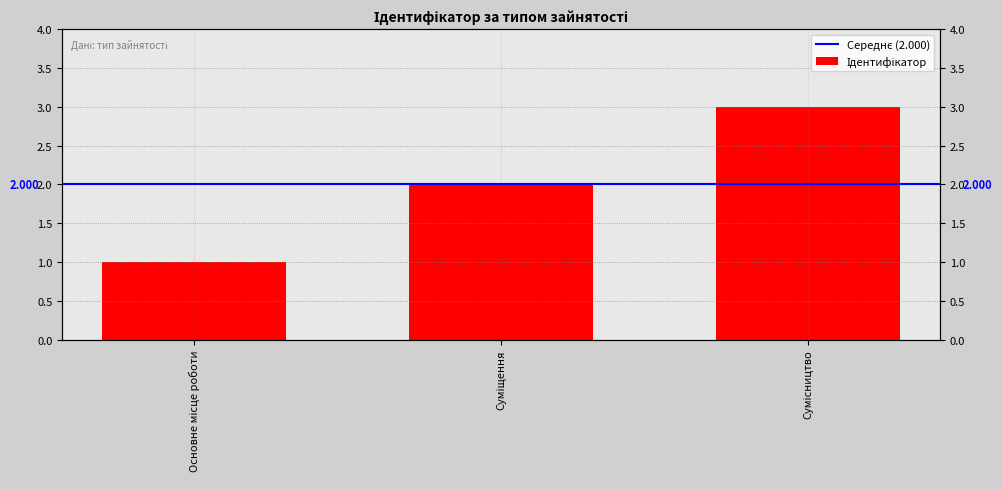

Are the bars horizontal?

No